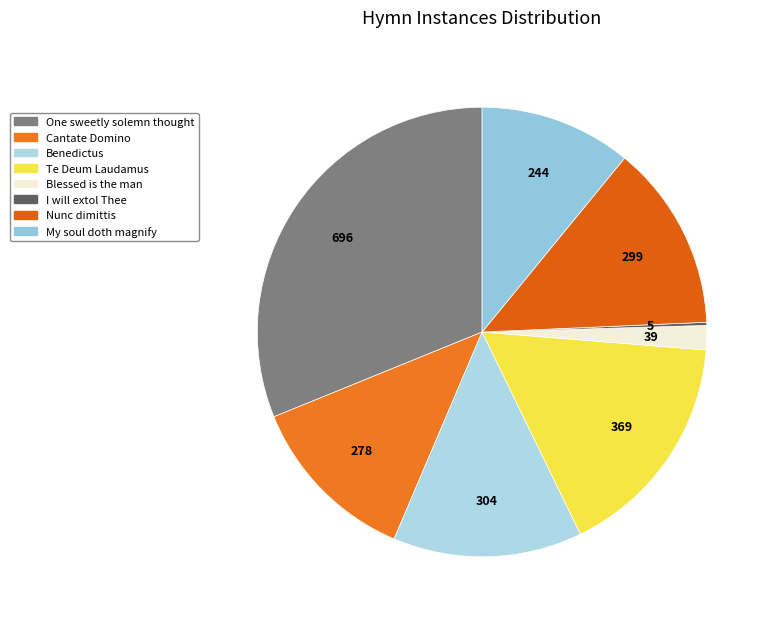

To the nearest percent, what is the combined percentage of Te Deum Laudamus and Nunc dimittis?

30%